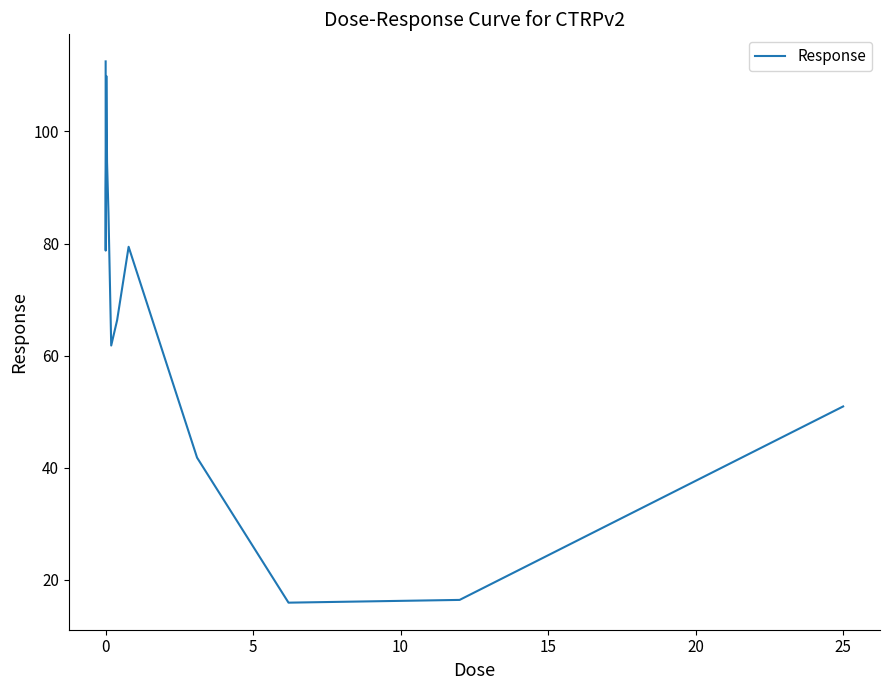

What is the greatest value displayed?

112.5